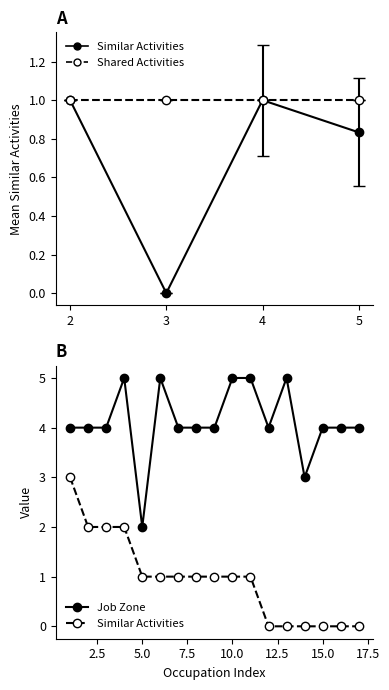

At which category is the sum across all series the highest?

2